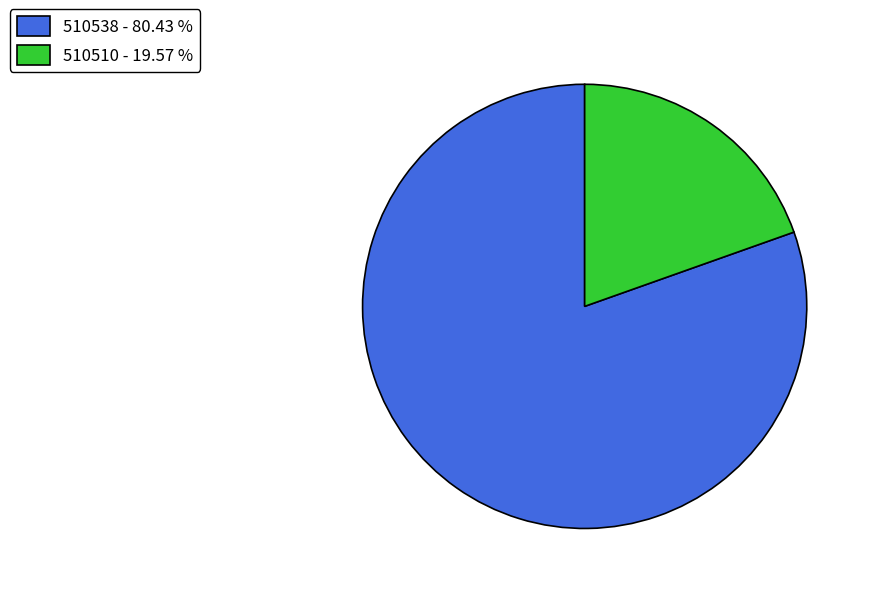

Which has a higher value, 510538 - 80.43 % or 510510 - 19.57 %?

510538 - 80.43 %